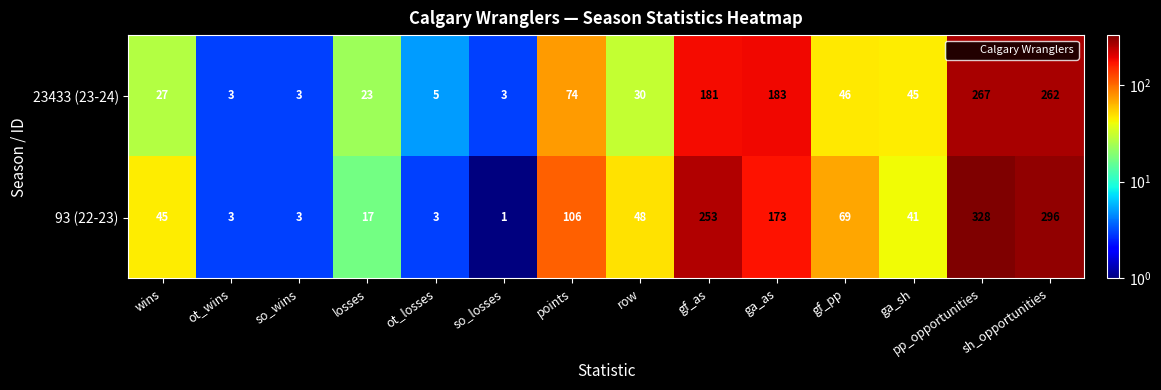

Which label corresponds to the largest value in the chart?

pp_opportunities